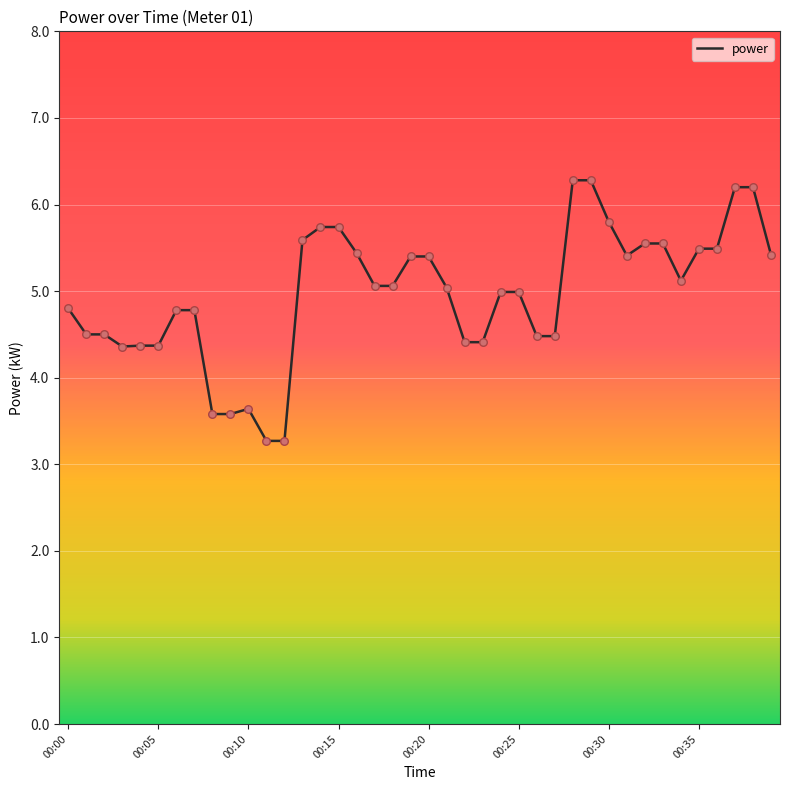

What is the difference between the maximum and minimum values?

3.0